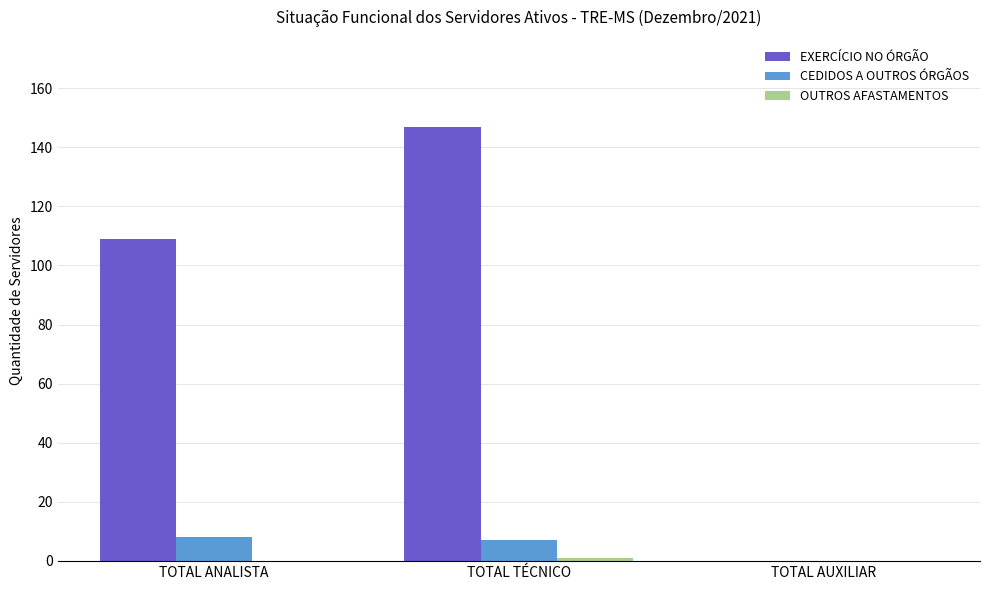

What is the maximum value shown in the chart?

147